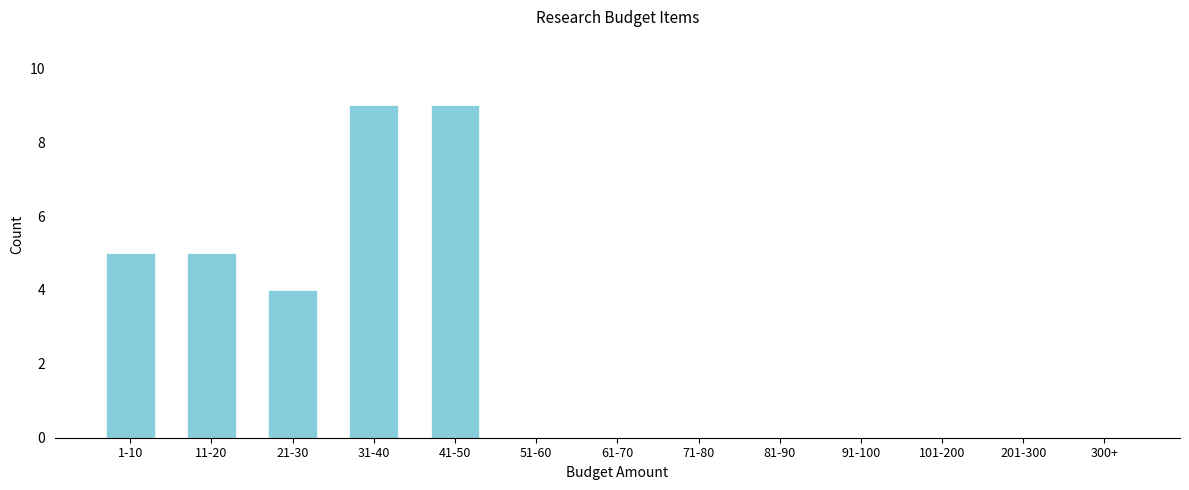

Reading left to right, transcribe all the data shown in this chart.

1-10=5	11-20=5	21-30=4	31-40=9	41-50=9	51-60=0	61-70=0	71-80=0	81-90=0	91-100=0	101-200=0	201-300=0	300+=0